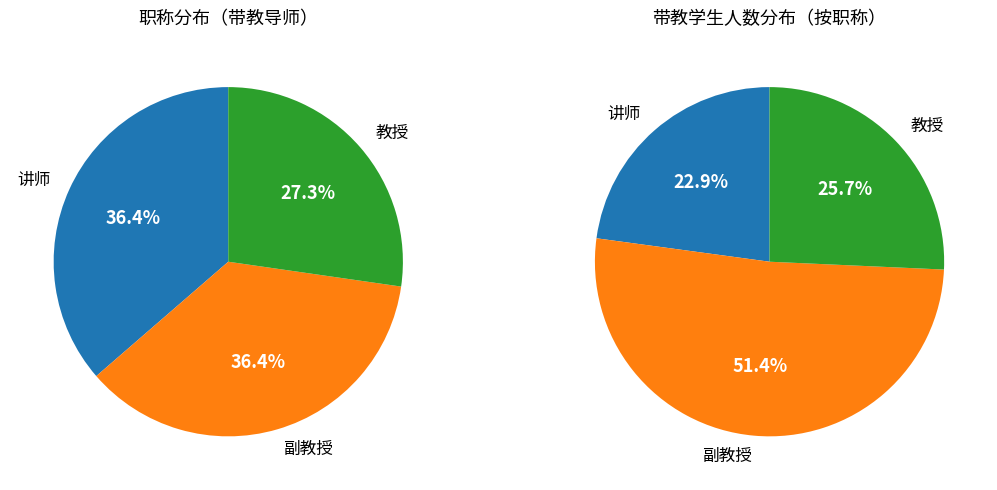

The 教授 slice represents 18% of the pie. True or false?

False